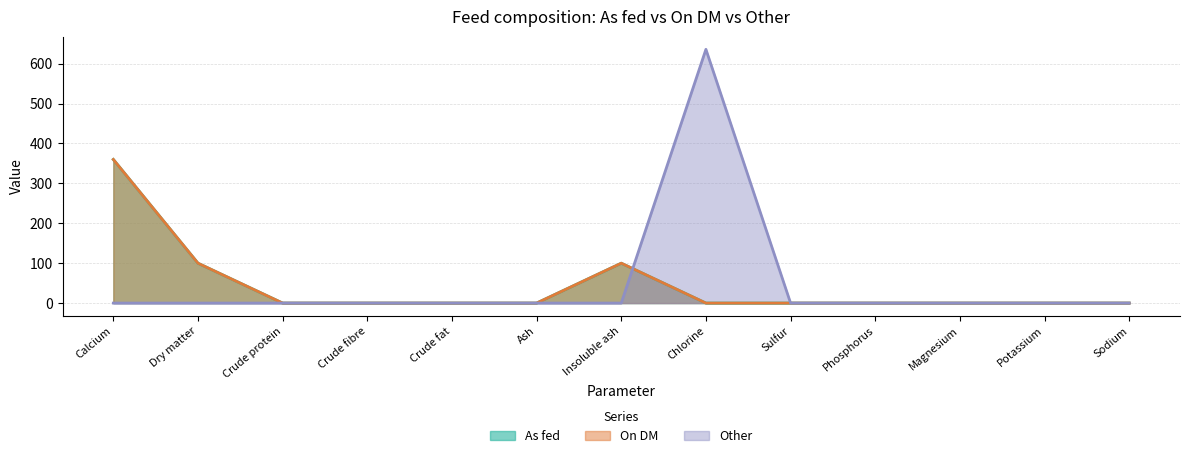

How many interior local peaks does the As fed series have?

1